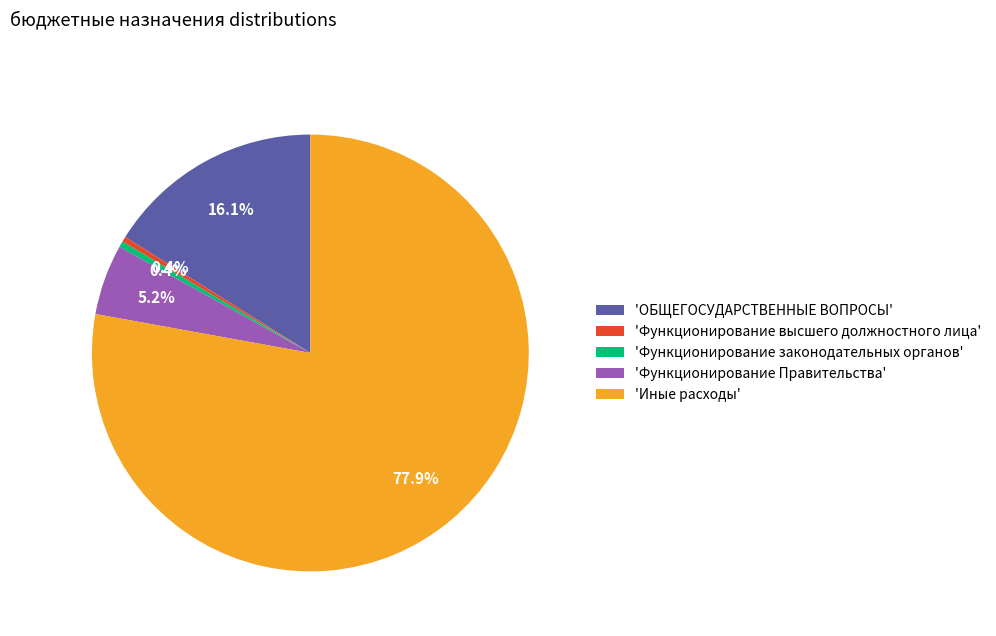

Is the sum of 'ОБЩЕГОСУДАРСТВЕННЫЕ ВОПРОСЫ' and 'Функционирование Правительства' greater than half?

No